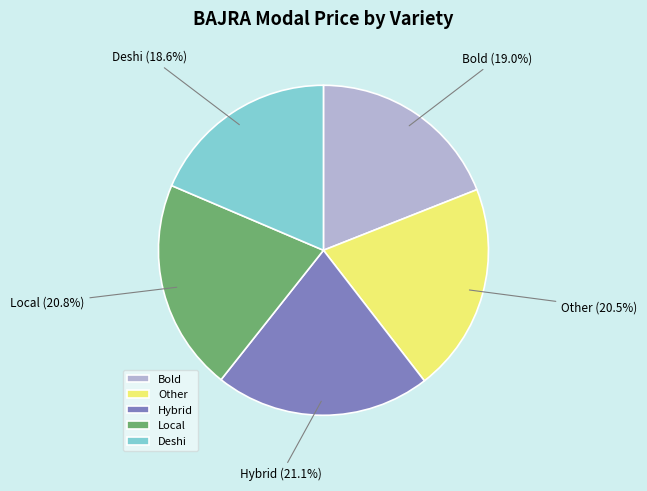

Between Deshi and Other, which is larger?

Other